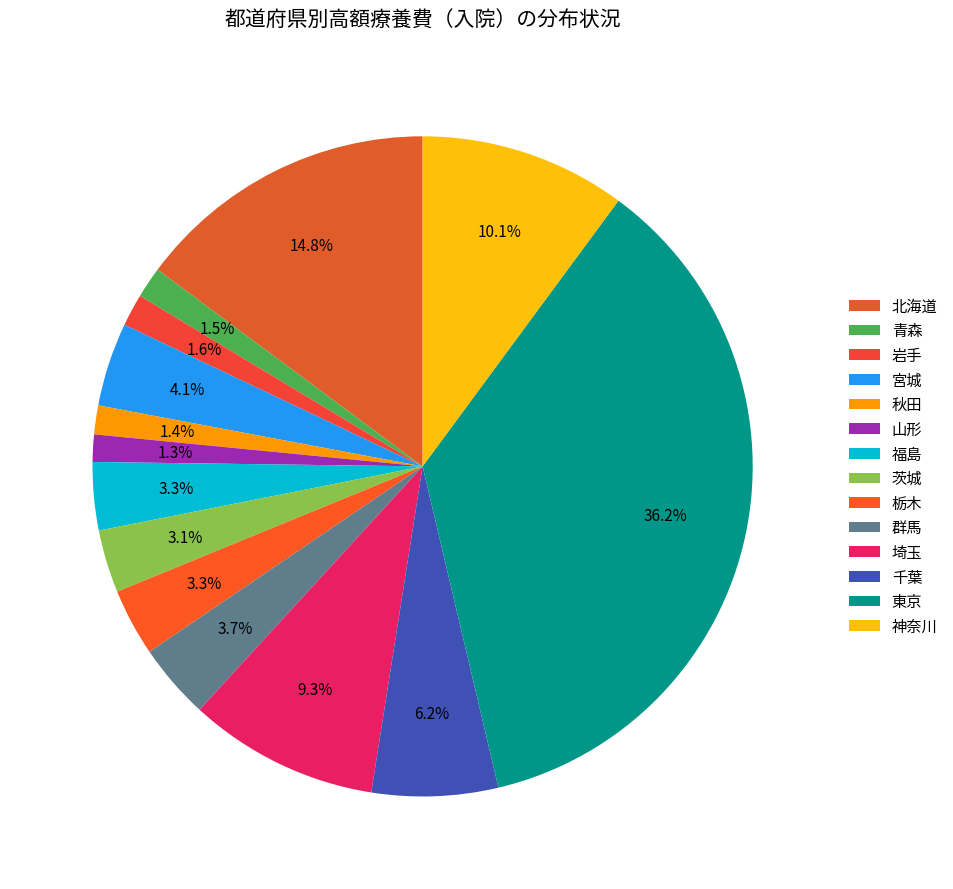

The 岩手 slice represents 2% of the pie. True or false?

True